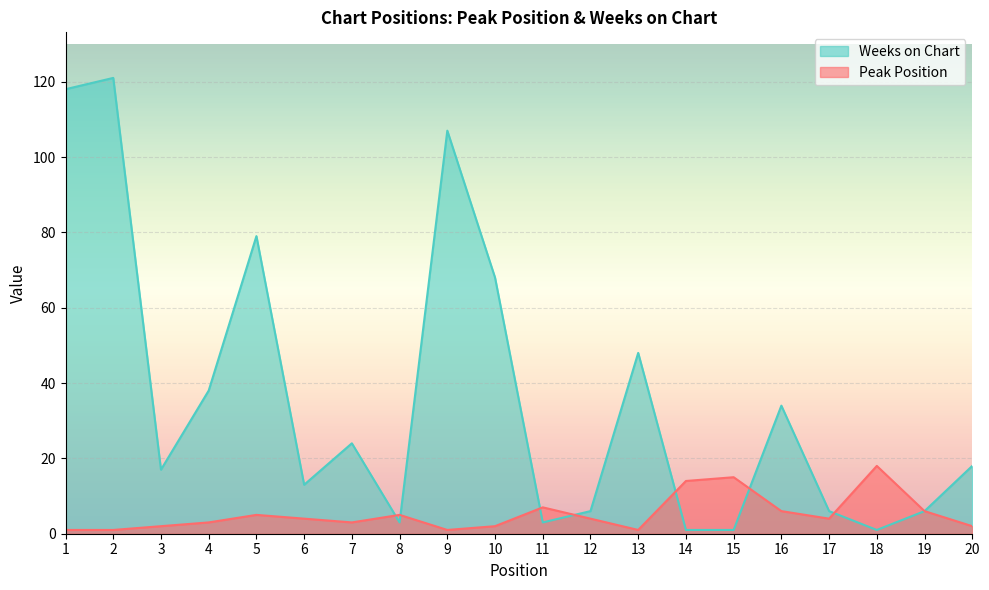

The value of Weeks on Chart at 4 is 10. True or false?

False